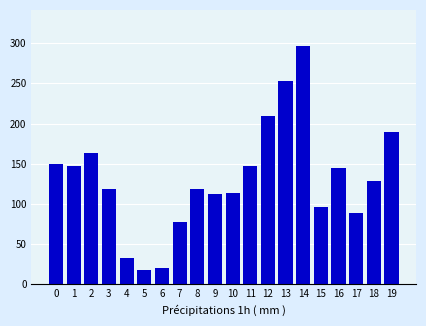

Reading left to right, transcribe all the data shown in this chart.

149	147	163	118	32	18	20	77	118	112	114	147	209	253	297	96	144	88	129	190